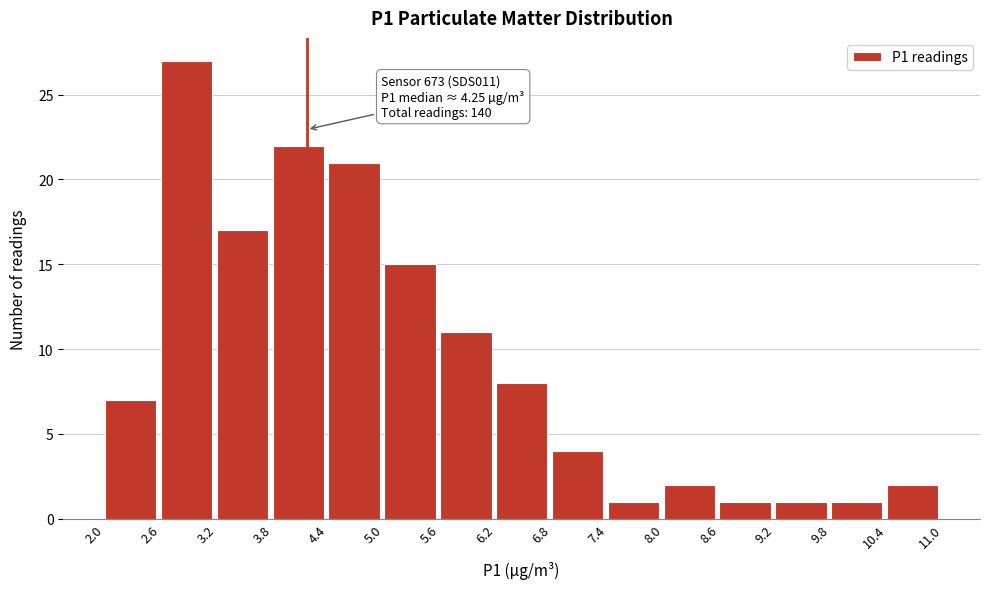

Which range on the x-axis has the tallest bar?

2.6 to 3.2